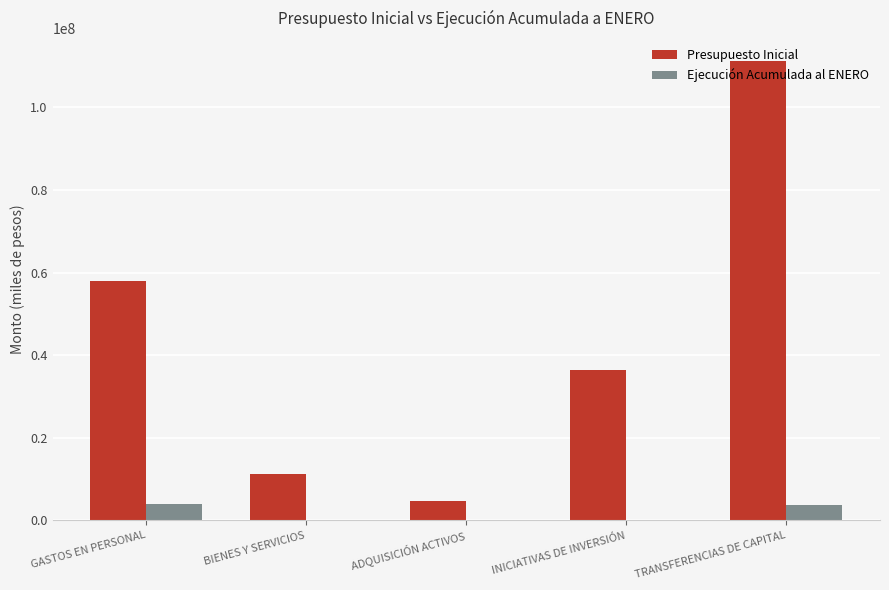

True or false: Presupuesto Inicial has a value of 111260132 at TRANSFERENCIAS DE CAPITAL.

True